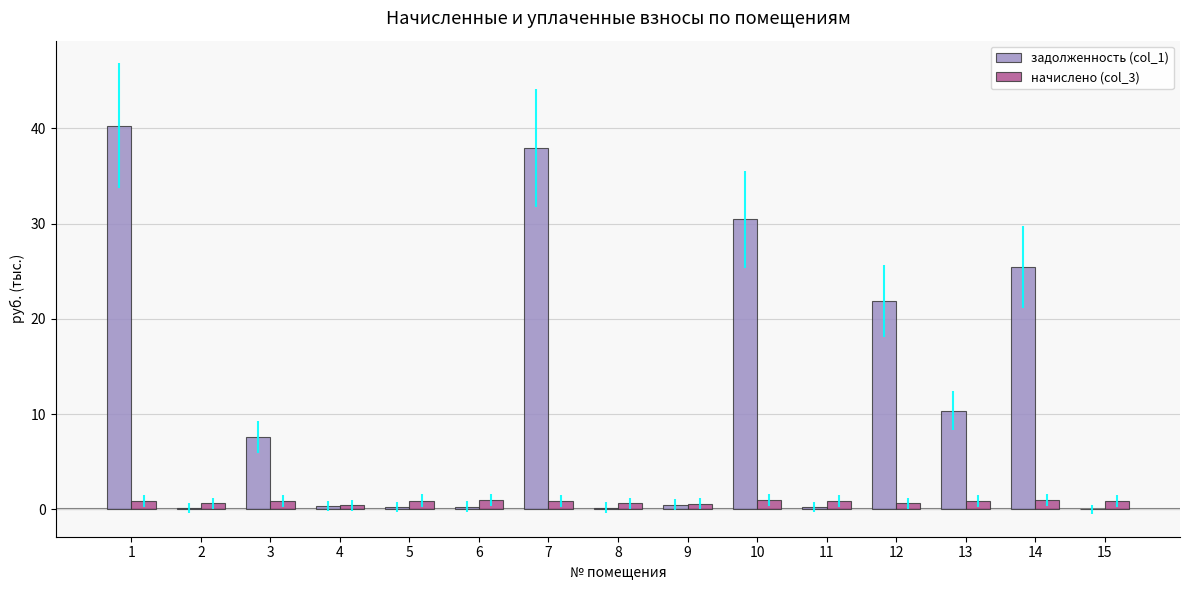

The value of задолженность (col_1) at 10 is 53.7. True or false?

False